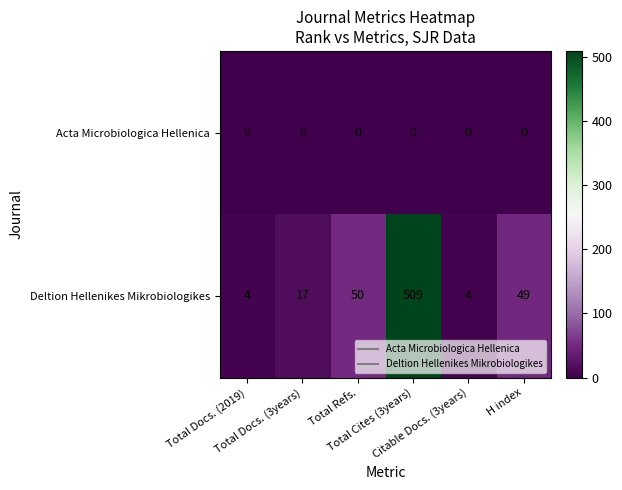

What is the difference between the second highest and second lowest values in the Deltion Hellenikes Mikrobiologikes series?

46